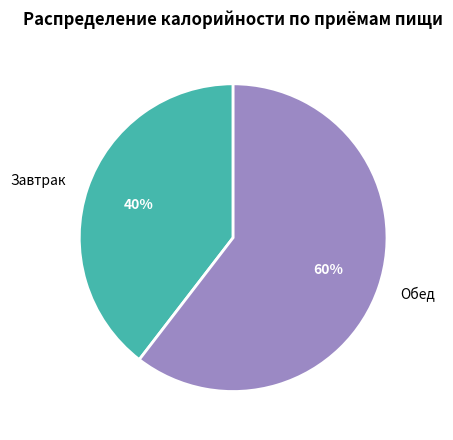

Which slice is the smallest?

Завтрак